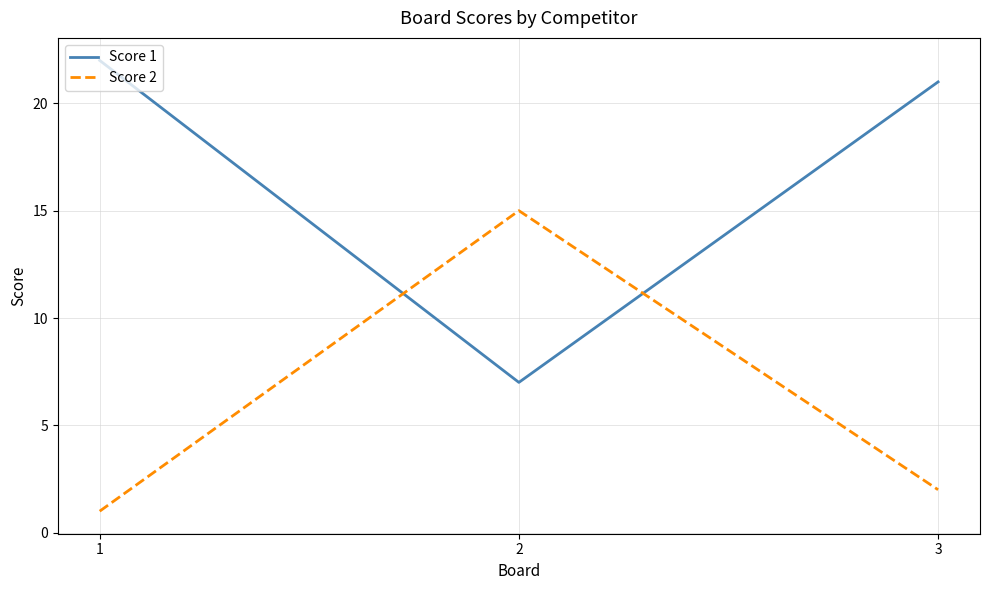

Which series has the largest total across all categories?

Score 1